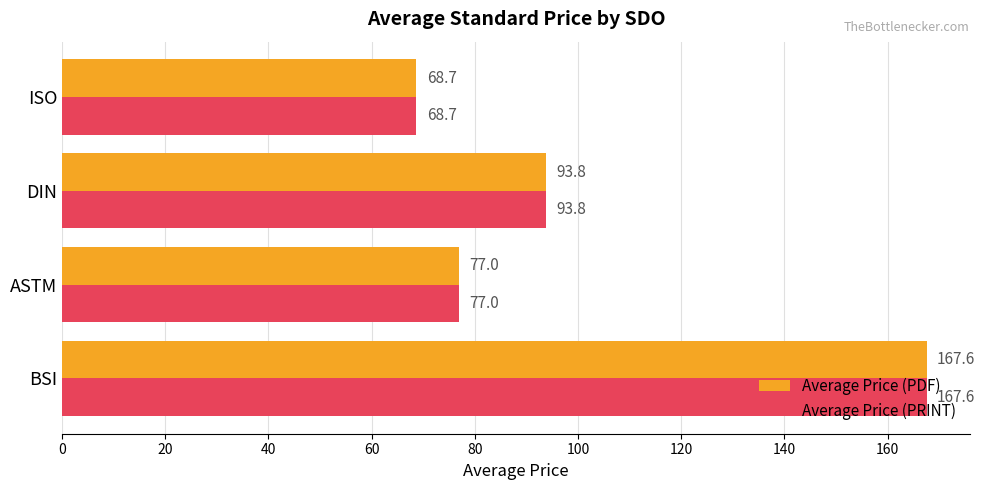

Is it true that Average Price (PRINT) equals 93.8 at DIN?

True